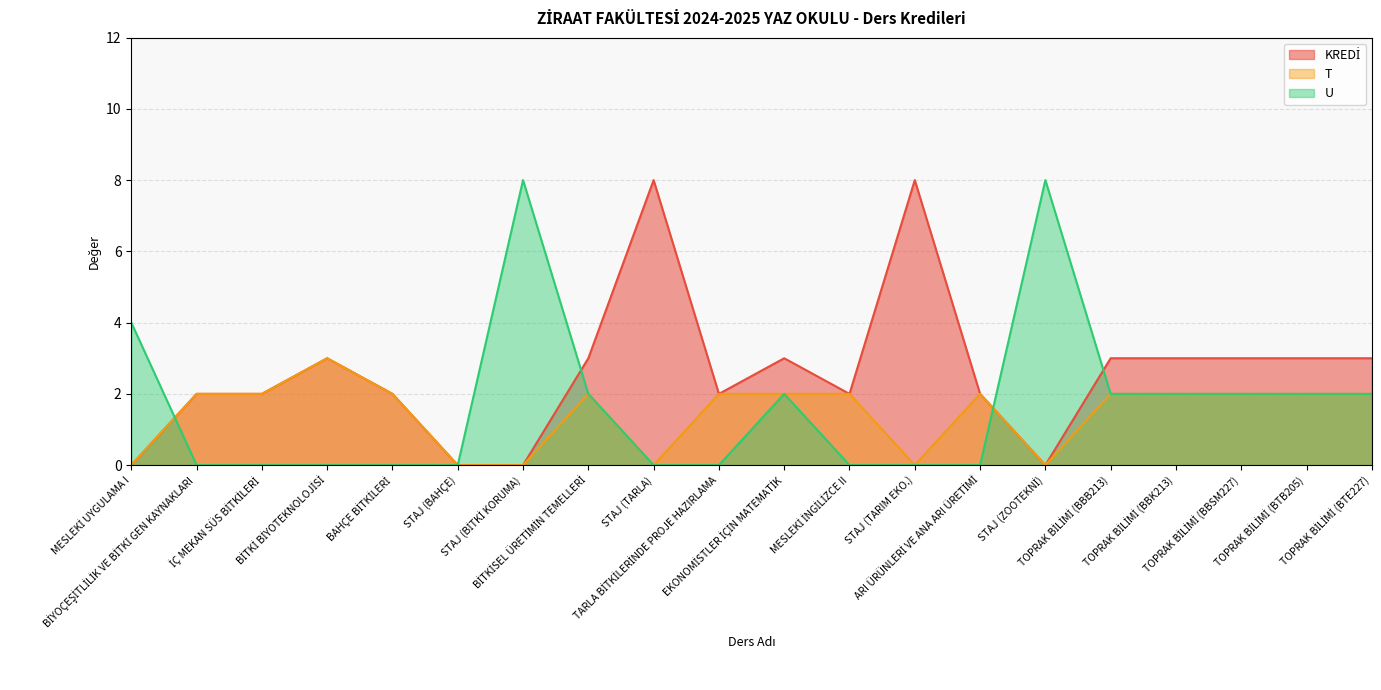

Where does the KREDİ series first go above 3?

STAJ (TARLA)